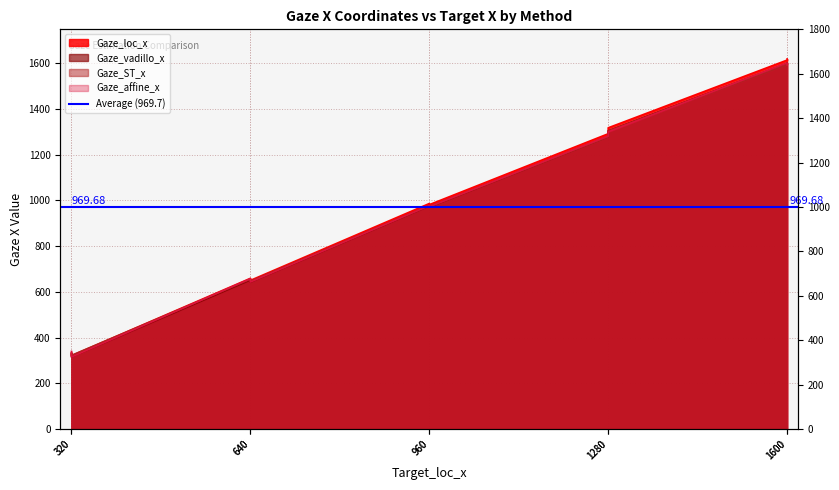

True or false: Gaze_ST_x has more than 0 points higher than both neighbors.

True